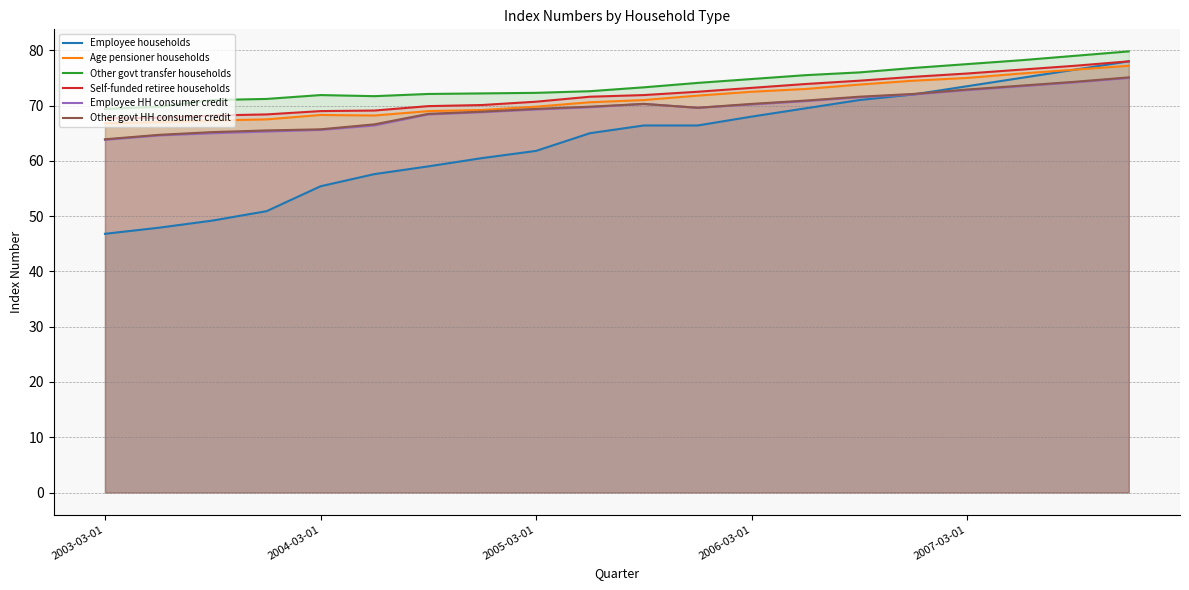

What is the lowest value of the Employee households series?

46.8